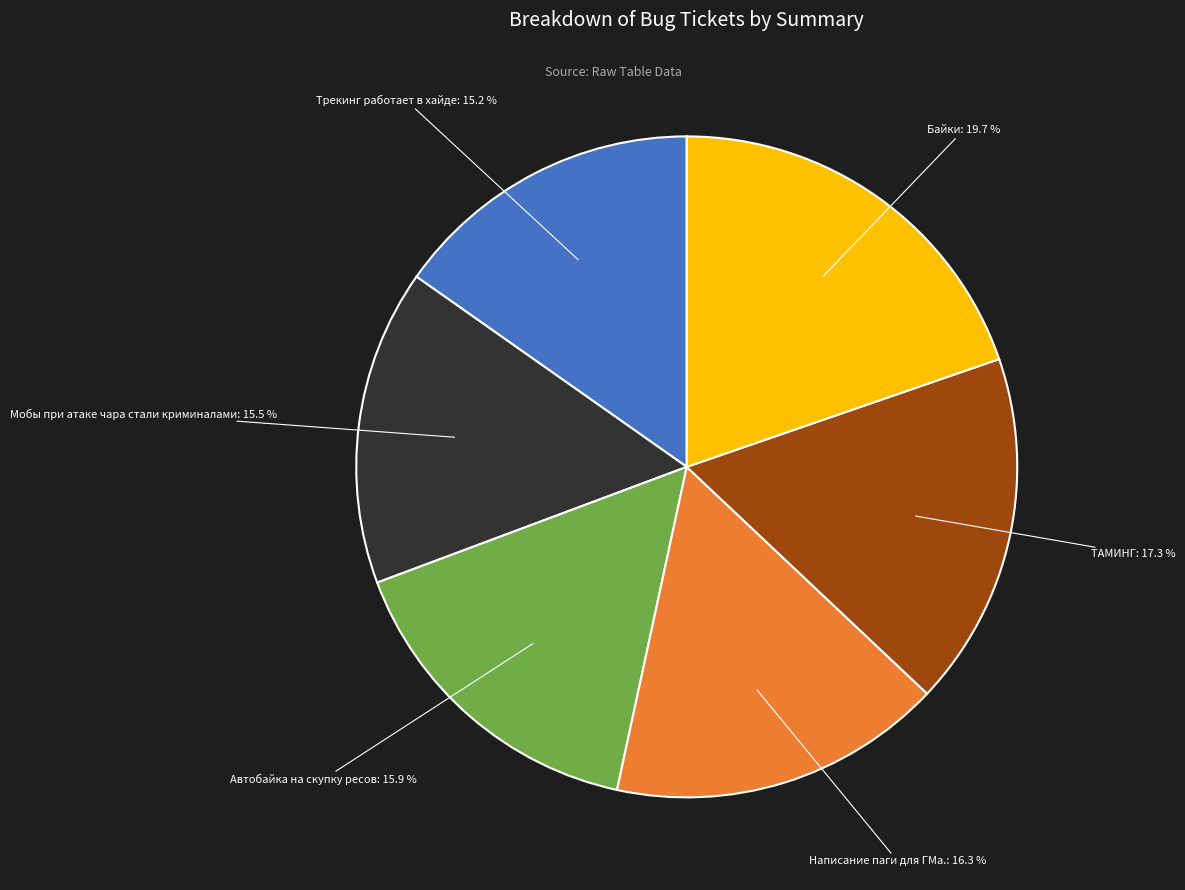

Which category has the biggest portion of the pie?

Байки